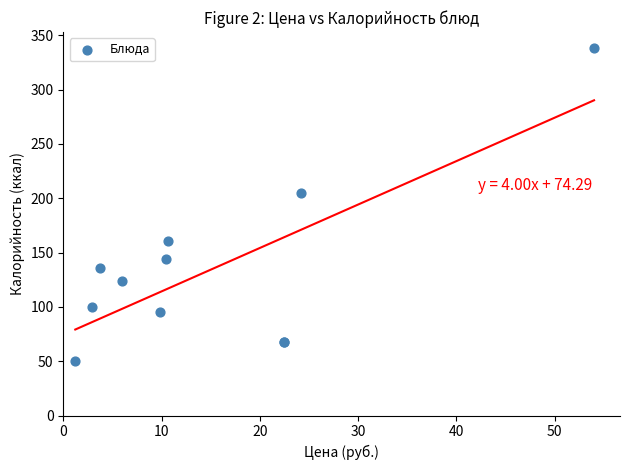

What Y value in the scatter plot is closest to 194?

205.1